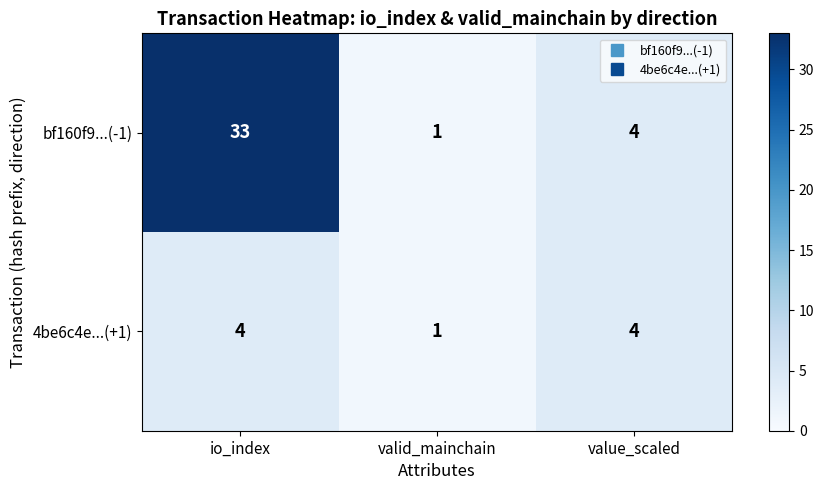

What is the sum of all 4be6c4e...(+1) values?

9